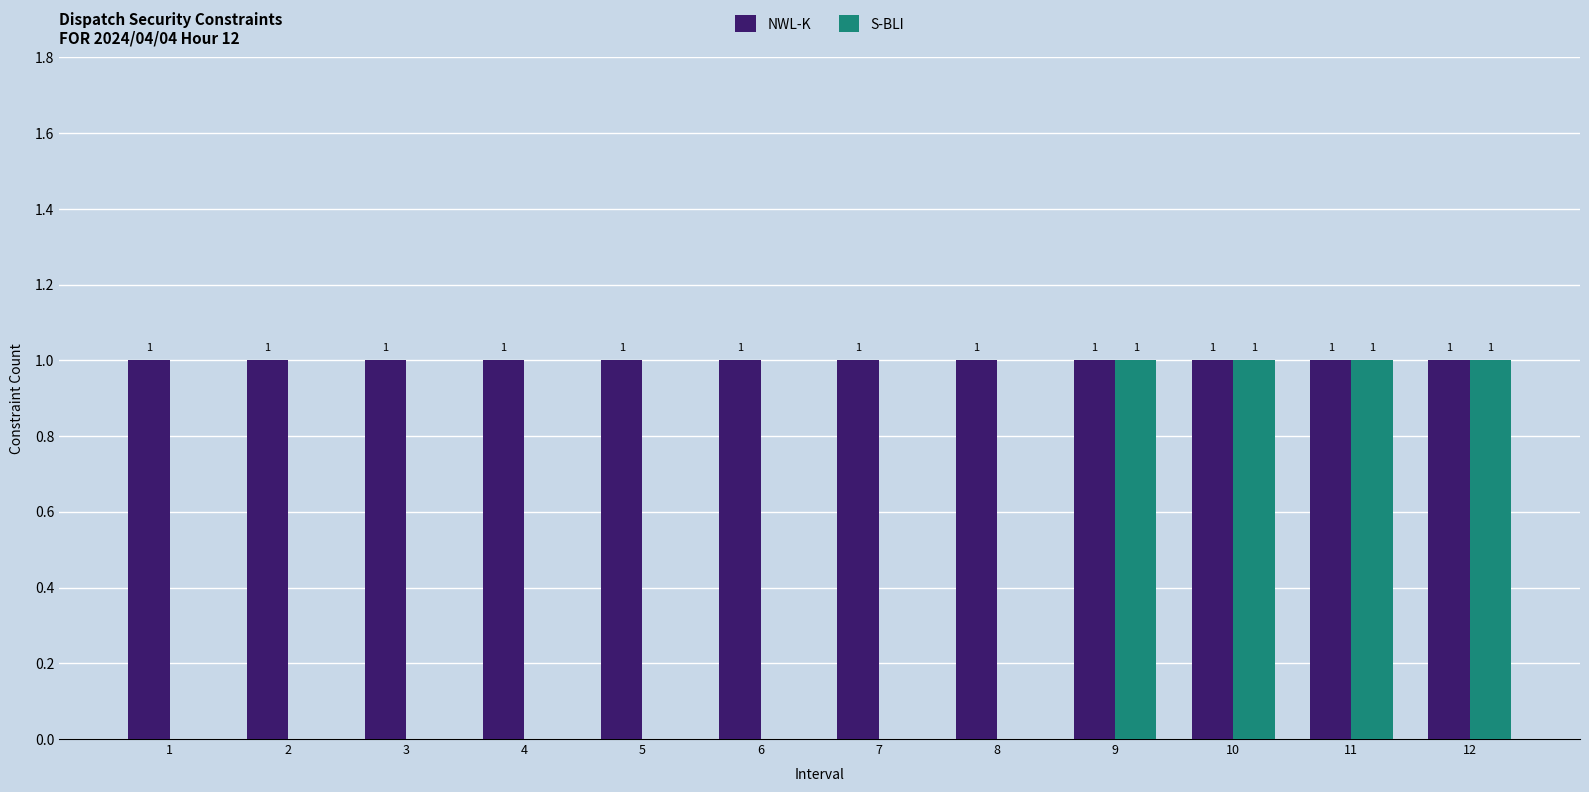

What are all the series names shown in the legend?

NWL-K, S-BLI